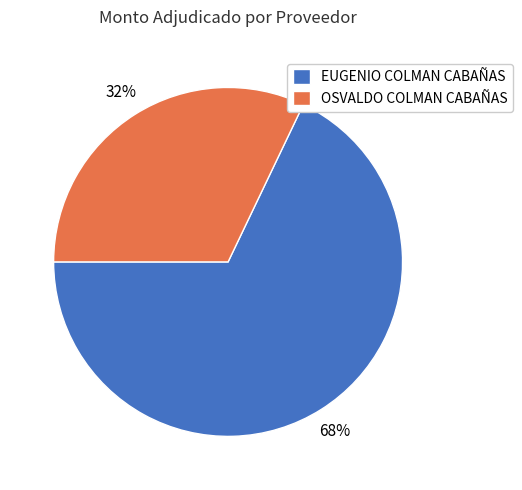

Count the number of slices in the pie.

2